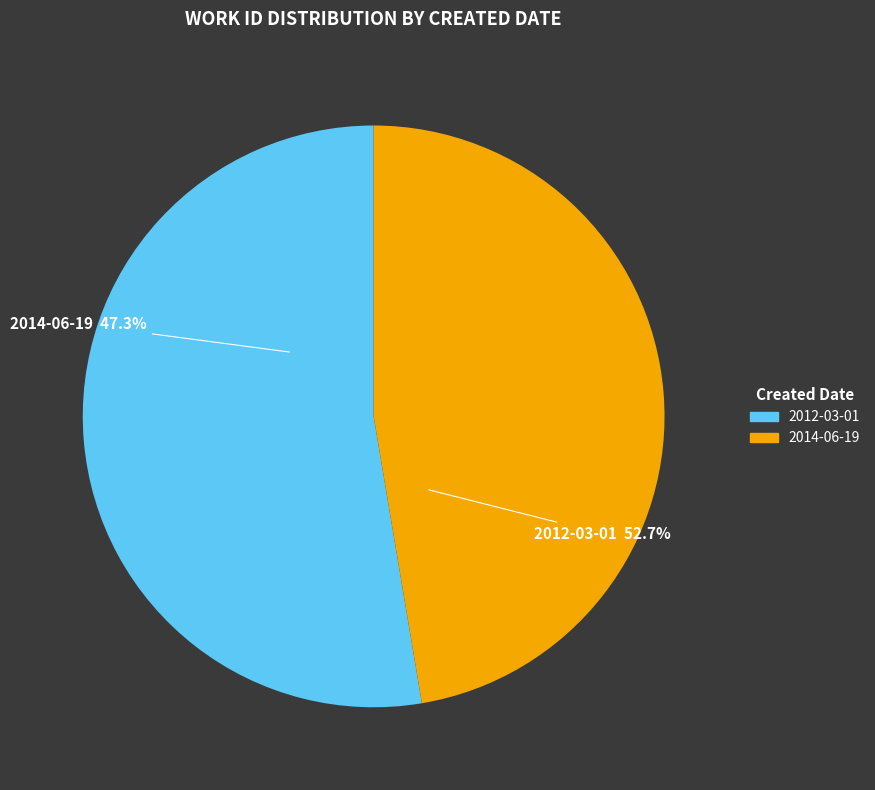

What is the smallest slice in the pie chart?

2014-06-19